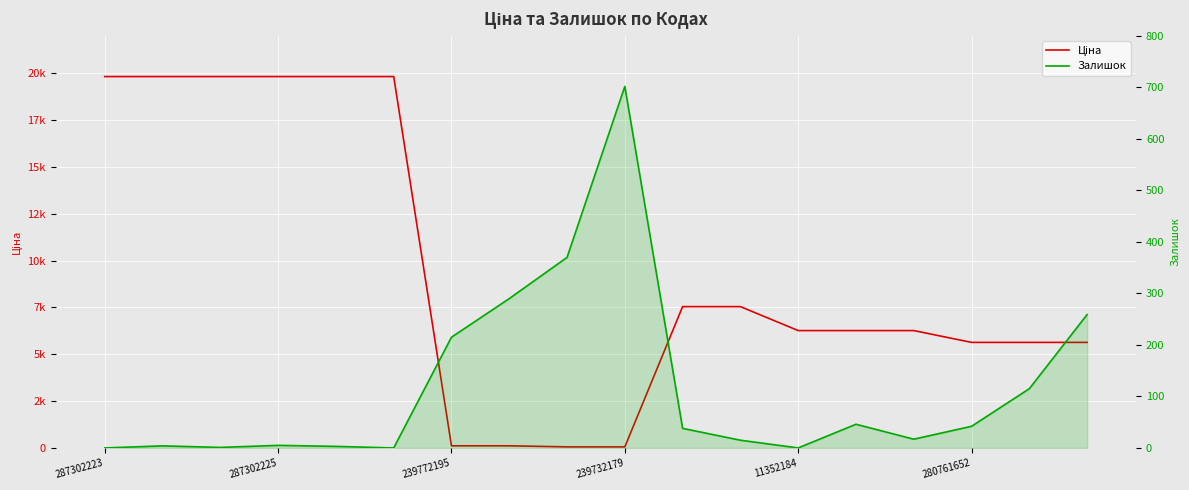

The Ціна series shows 2846.8 at 11352184. True or false?

False